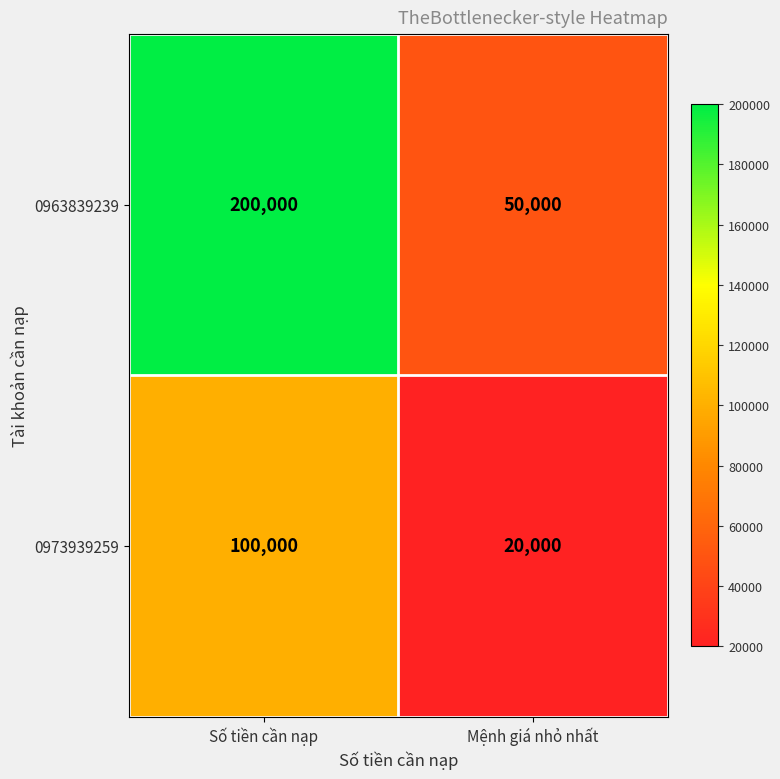

What is the average value of the 0973939259 series?

60000